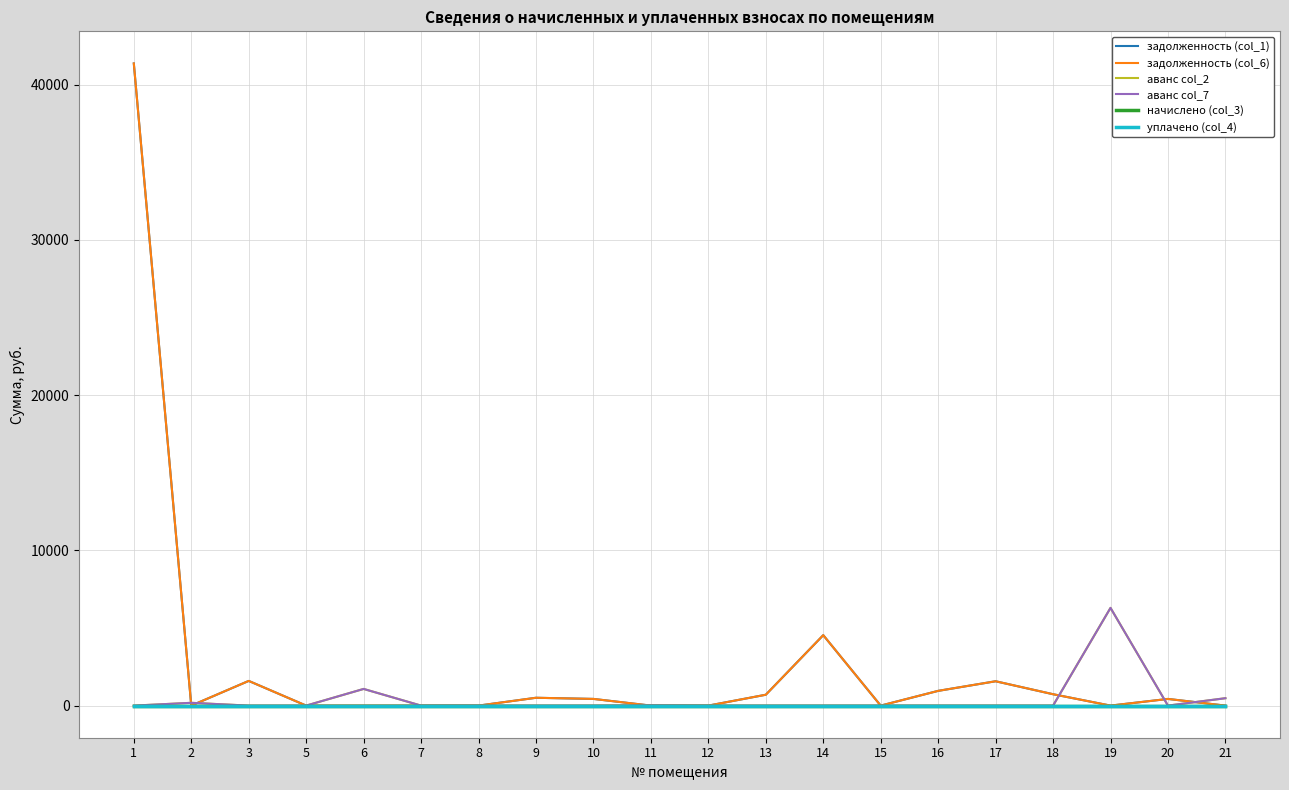

Does the chart have visible grid lines?

Yes